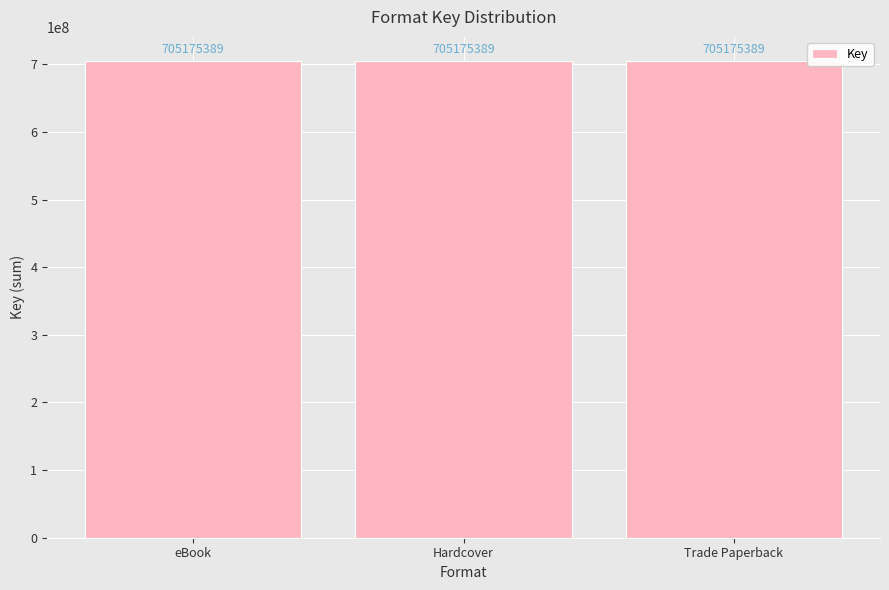

How many distinct data groups are displayed?

1